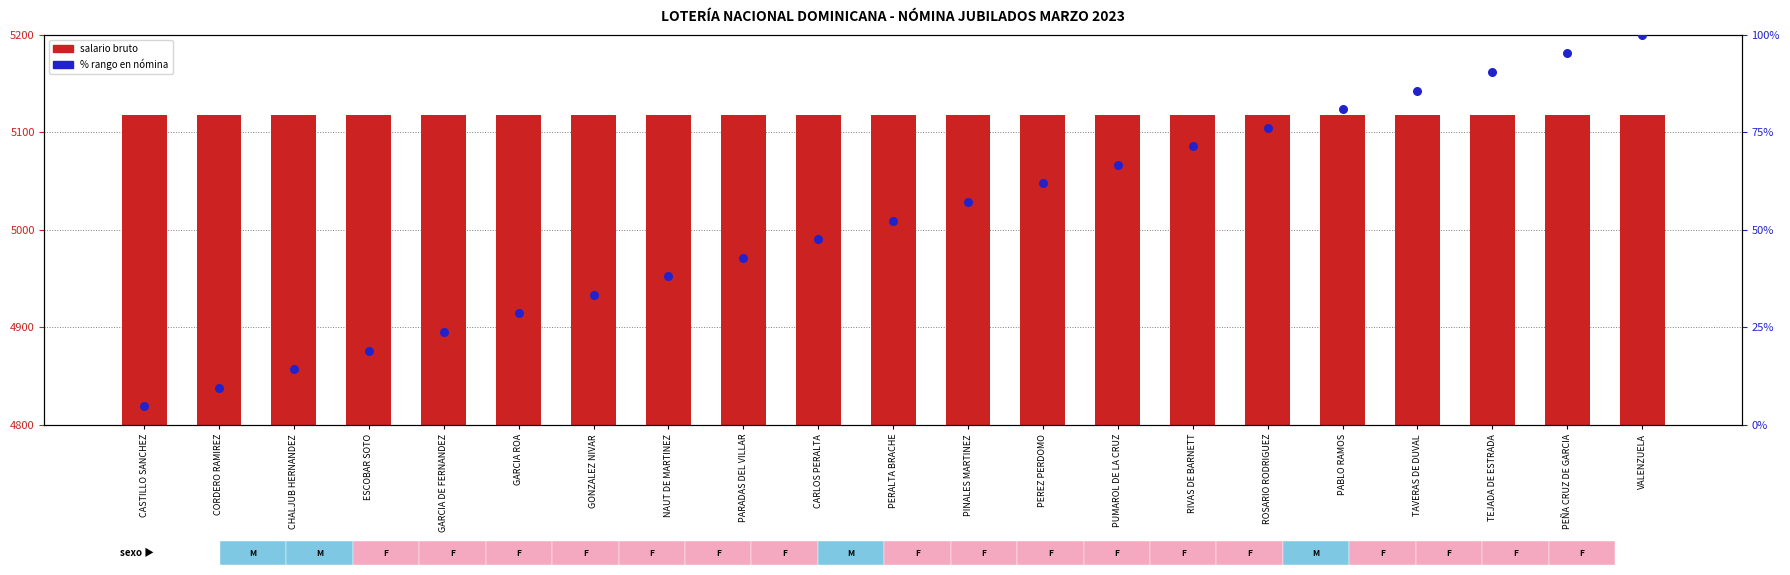

At how many categories does at least one series exceed 3623?

21